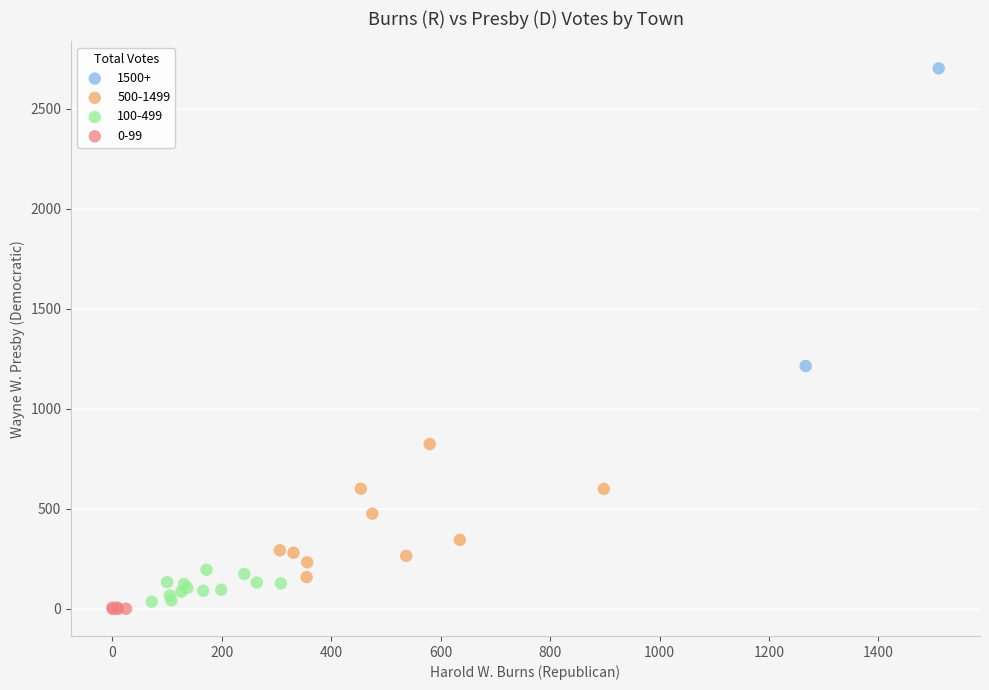

What are all the series names shown in the legend?

1500+, 500-1499, 100-499, 0-99